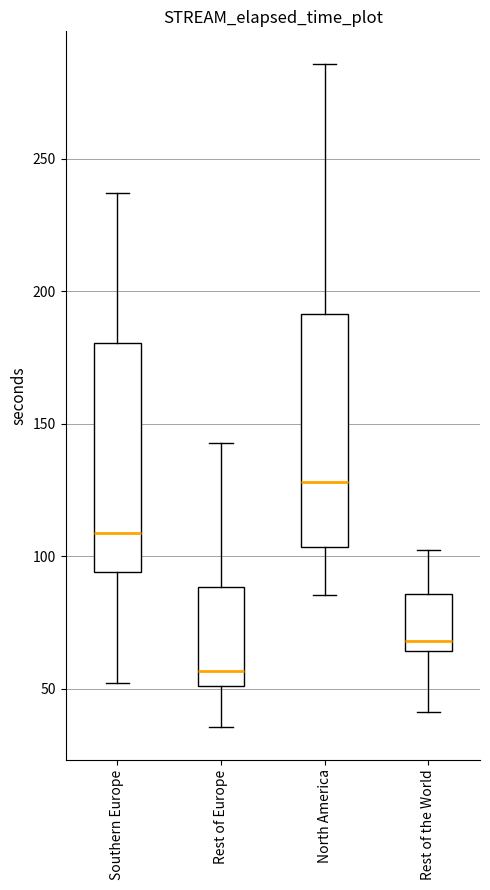

Which box's median line is the lowest?

Rest of Europe